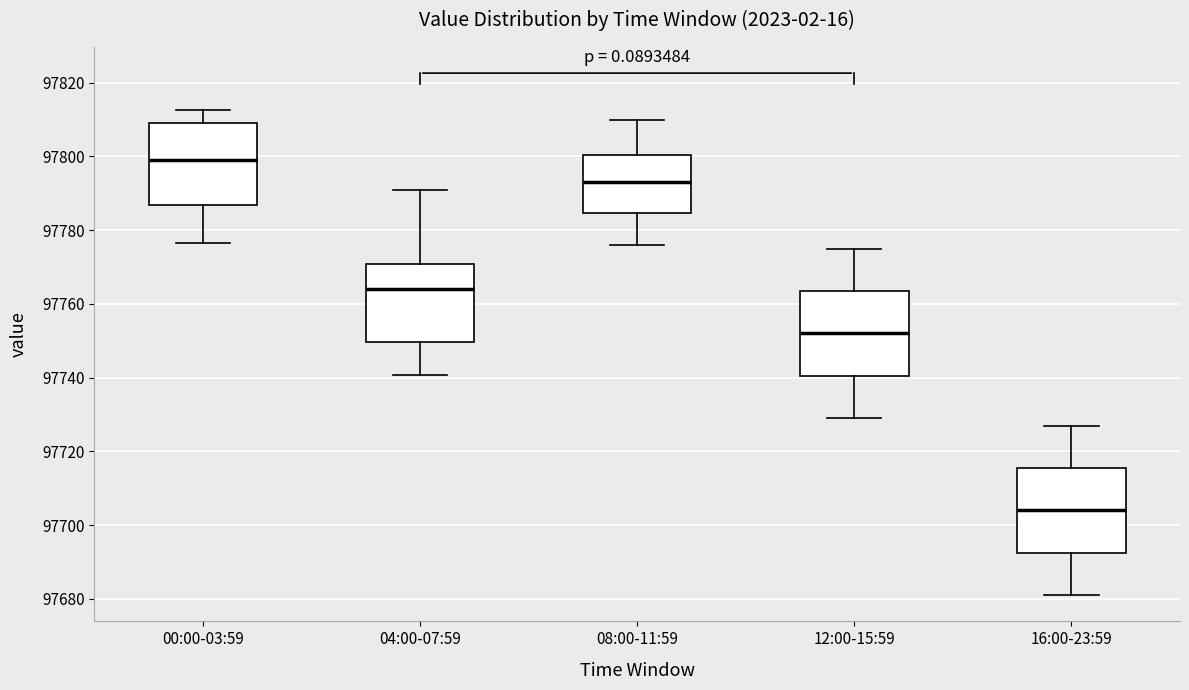

Which box's median line is the lowest?

16:00-23:59